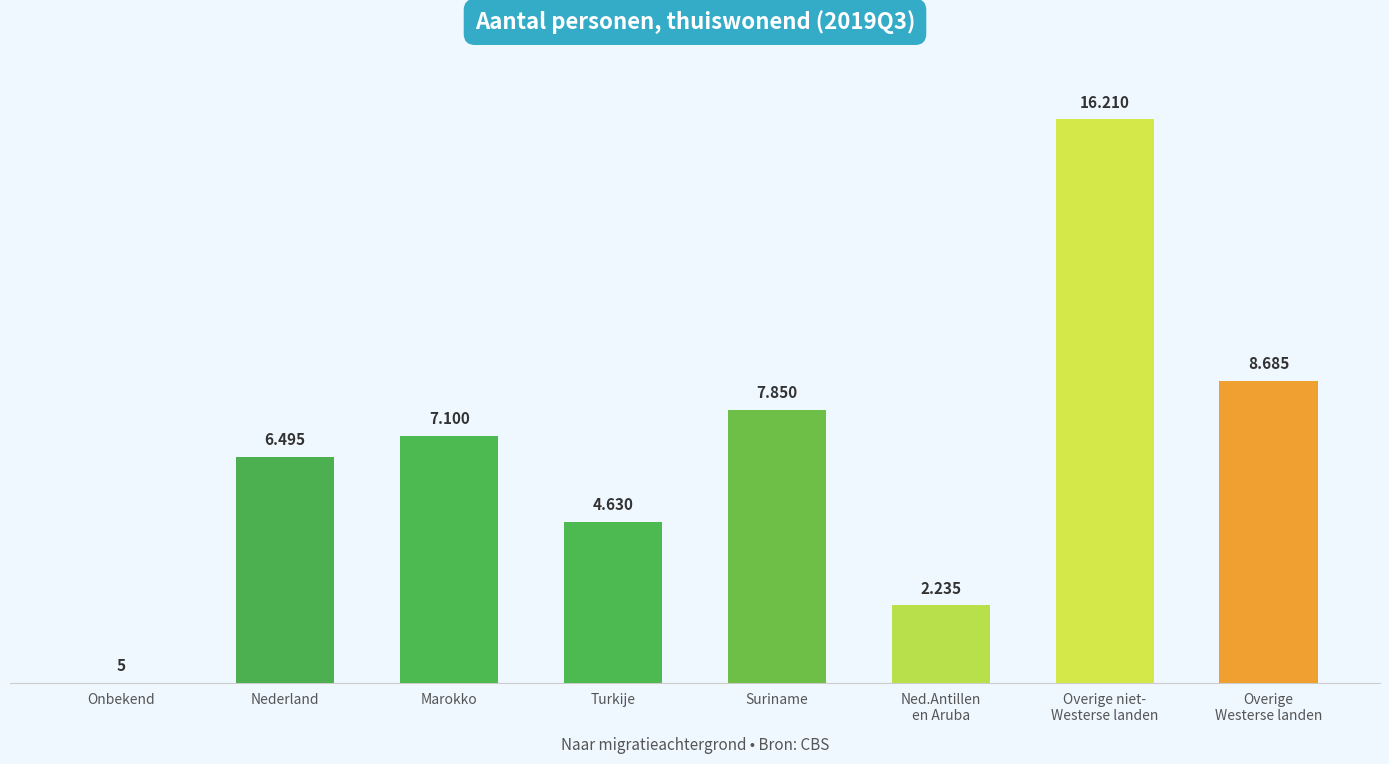

What is the sum of all values?

53210